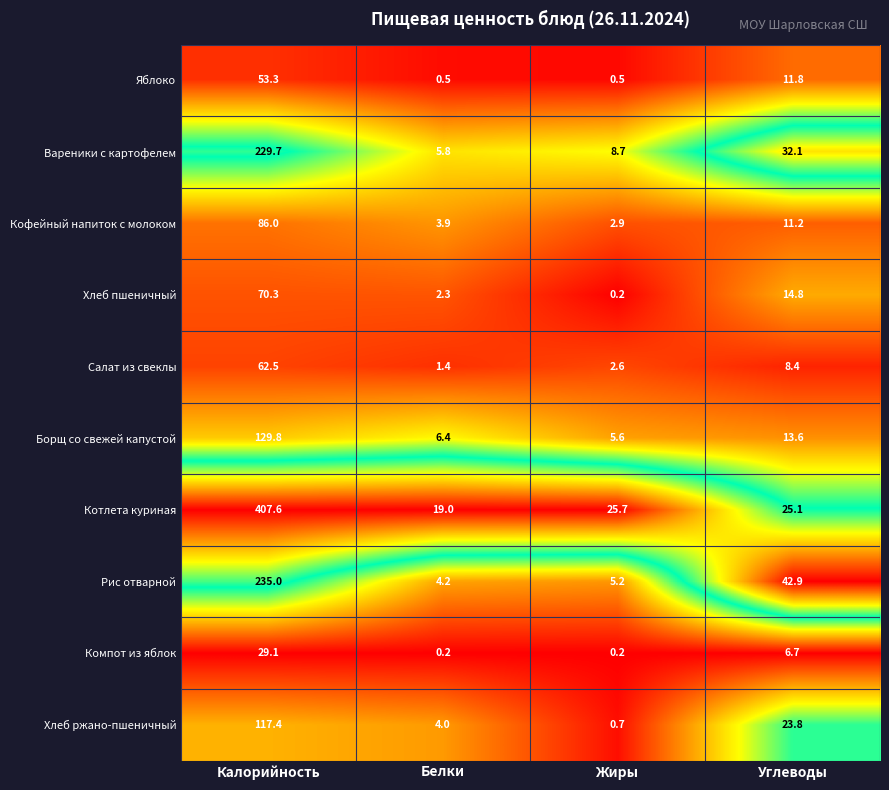

Rank the series at Углеводы from highest to lowest value.

Рис отварной, Вареники с картофелем, Котлета куриная, Хлеб ржано-пшеничный, Хлеб пшеничный, Борщ со свежей капустой, Яблоко, Кофейный напиток с молоком, Салат из свеклы, Компот из яблок